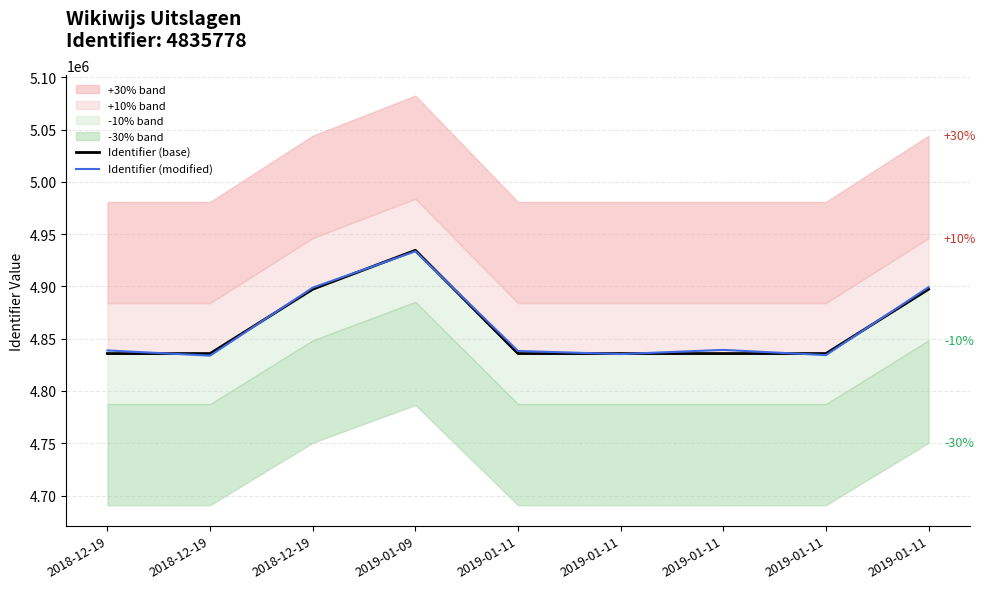

Is it true that Identifier (base) equals 4835778 at 2018-12-19?

True